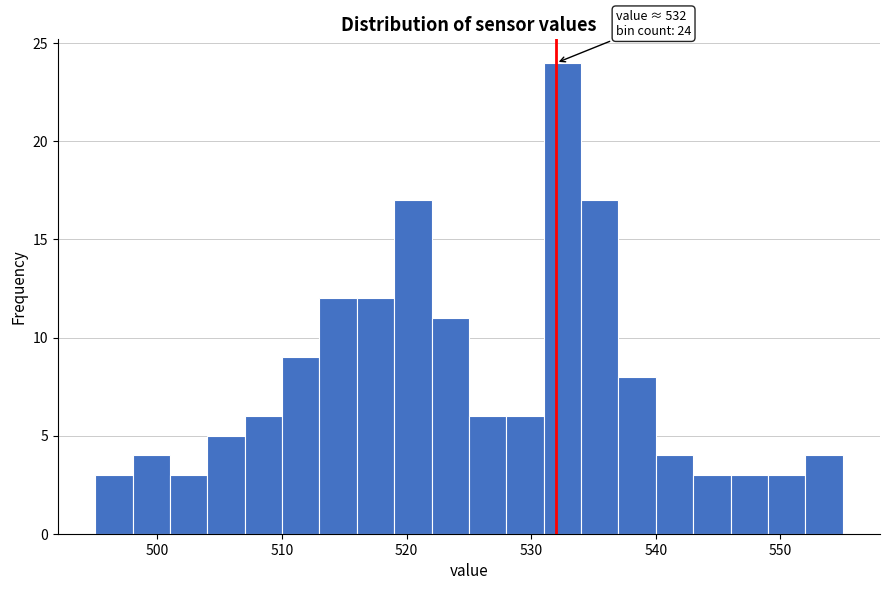

Read against the x-axis, roughly where is the centre of the tallest bar?

533